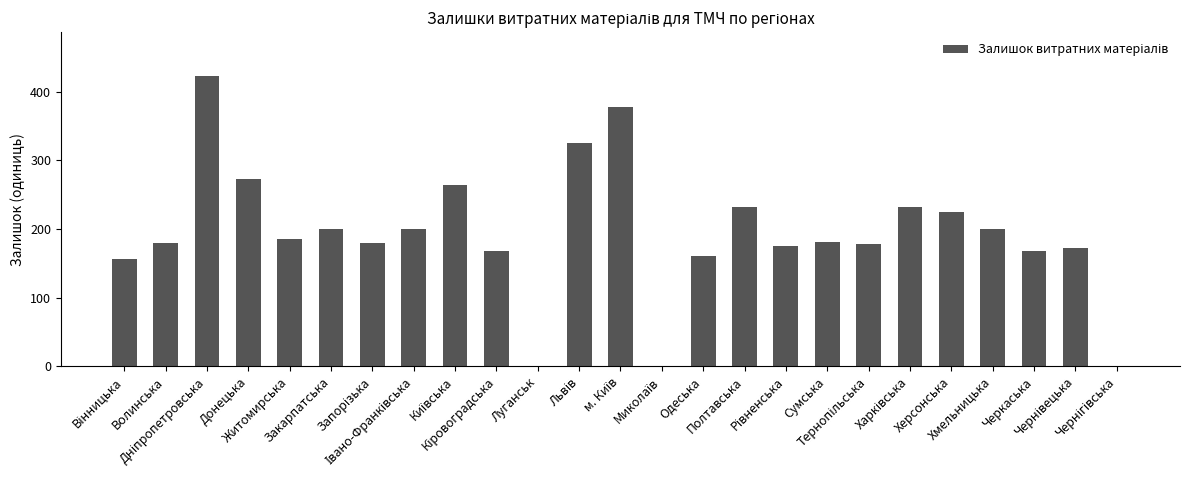

What is the maximum value shown in the chart?

423